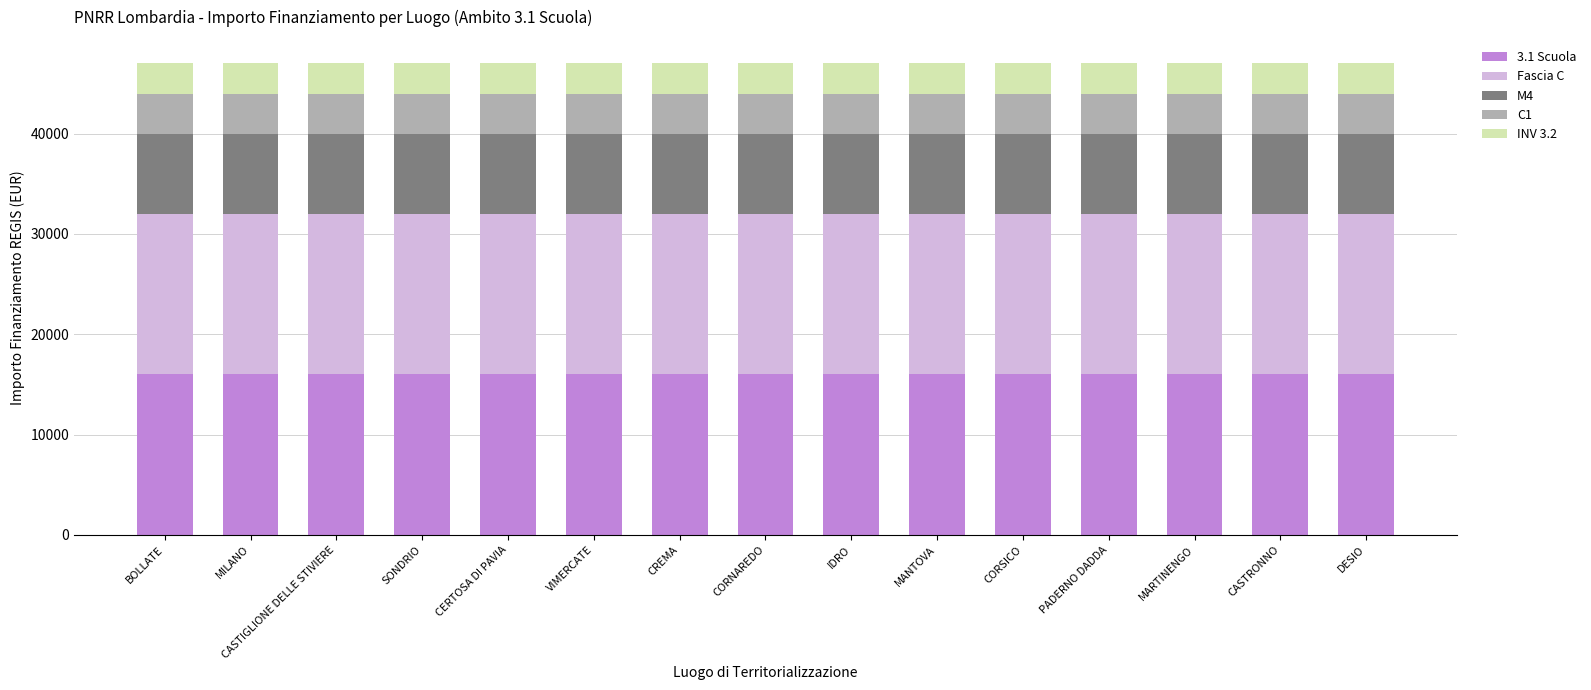

What is the highest value of the 3.1 Scuola series?

16000